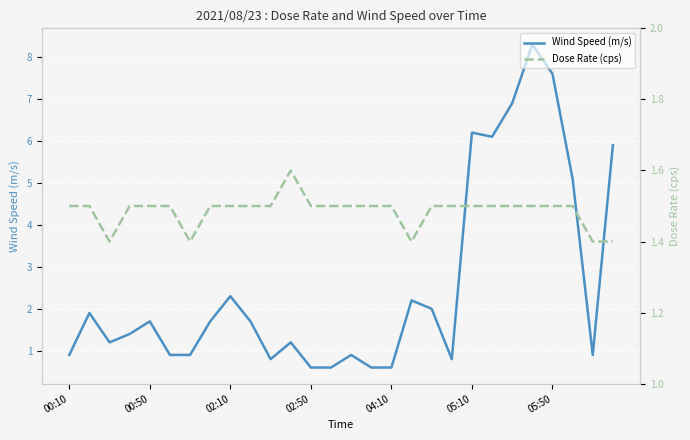

What is the maximum value for Wind Speed (m/s)?

8.3